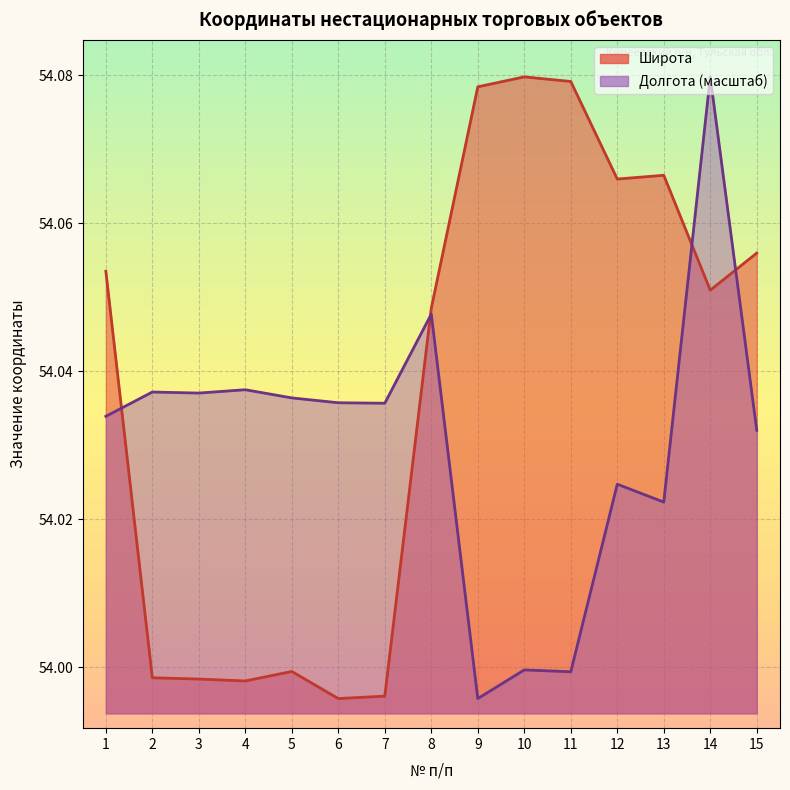

What is the sum of all Широта values?

810.6